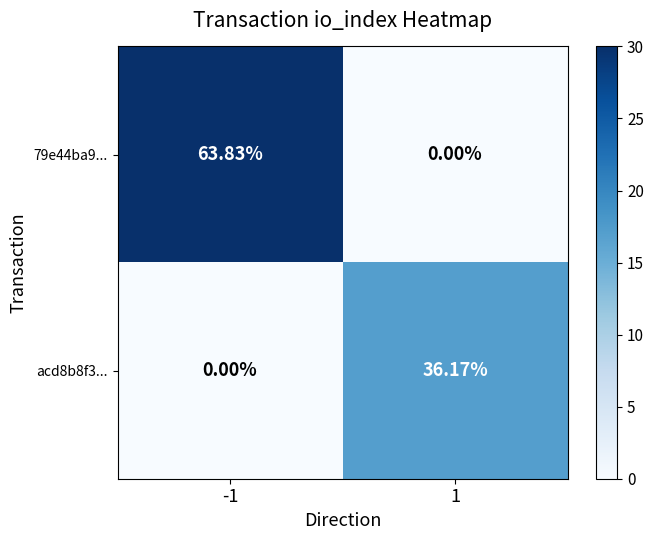

Is the value of acd8b8f3... at 1 greater than the value of 79e44ba9... at -1?

No